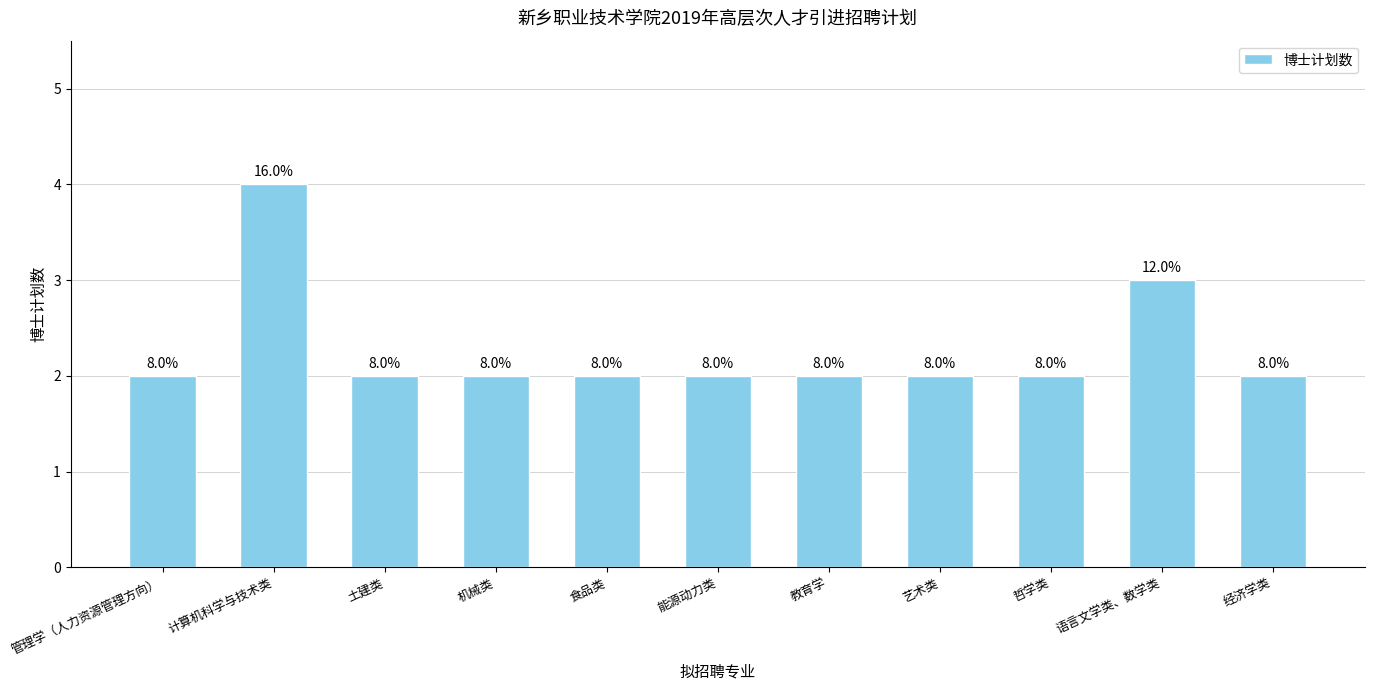

What is the difference between the maximum and minimum values?

2